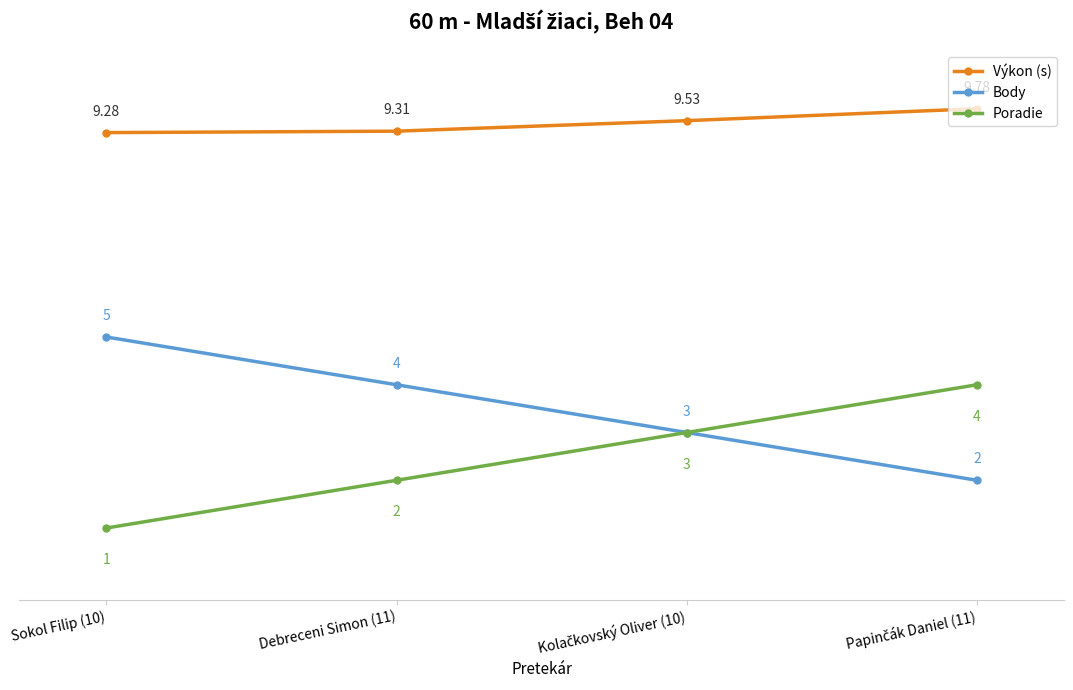

True or false: Poradie has more than 1 points higher than both neighbors.

False